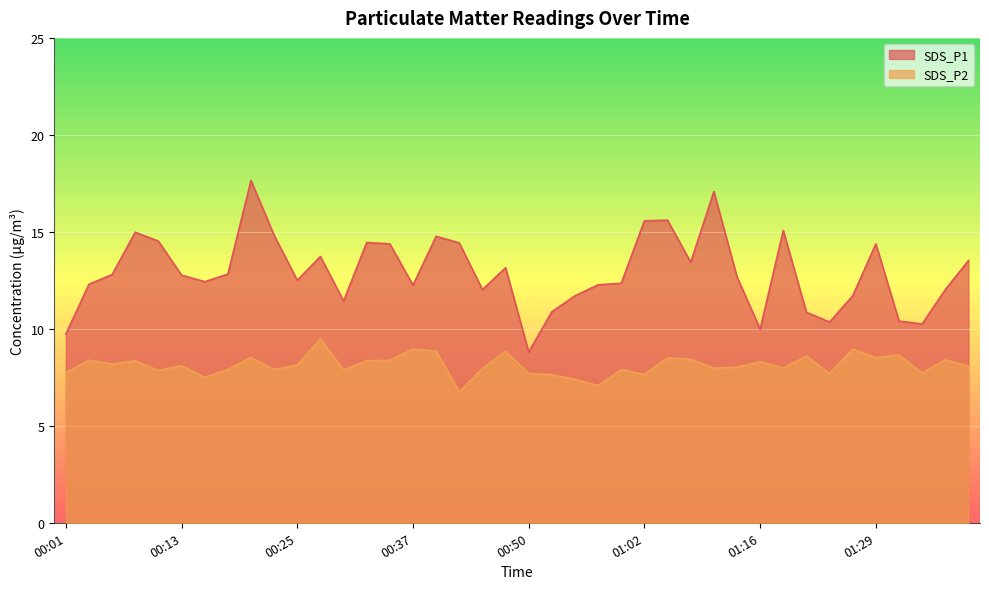

How many values in the SDS_P1 series exceed 12?

29